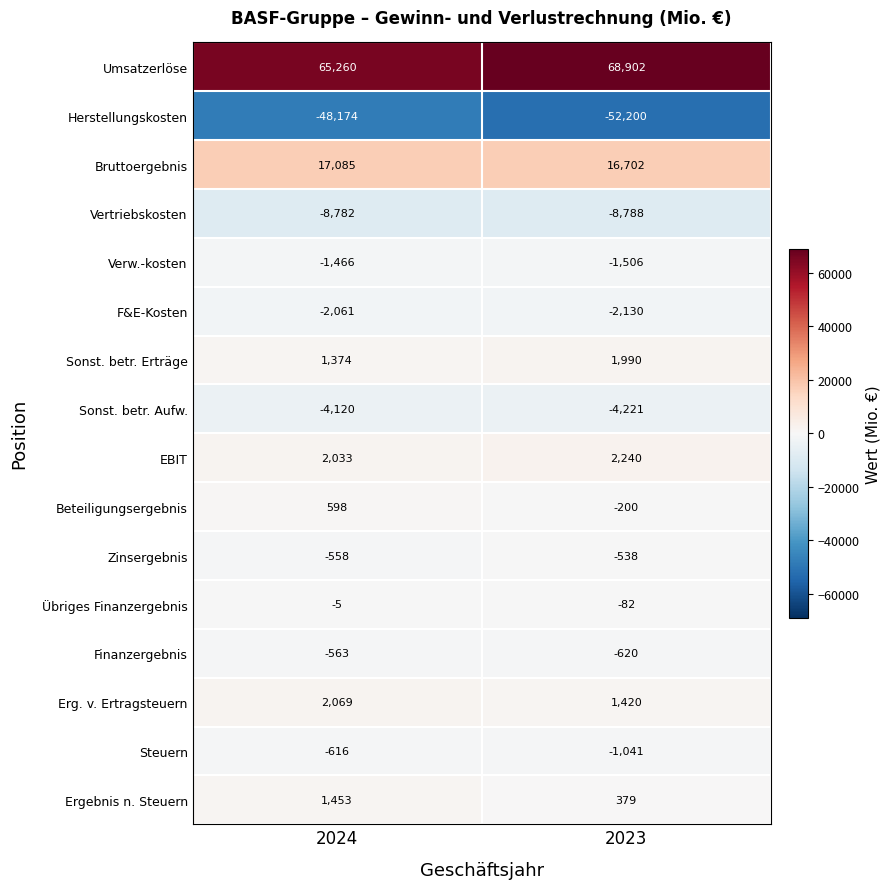

The F&E-Kosten series shows -2061 at 2024. True or false?

True